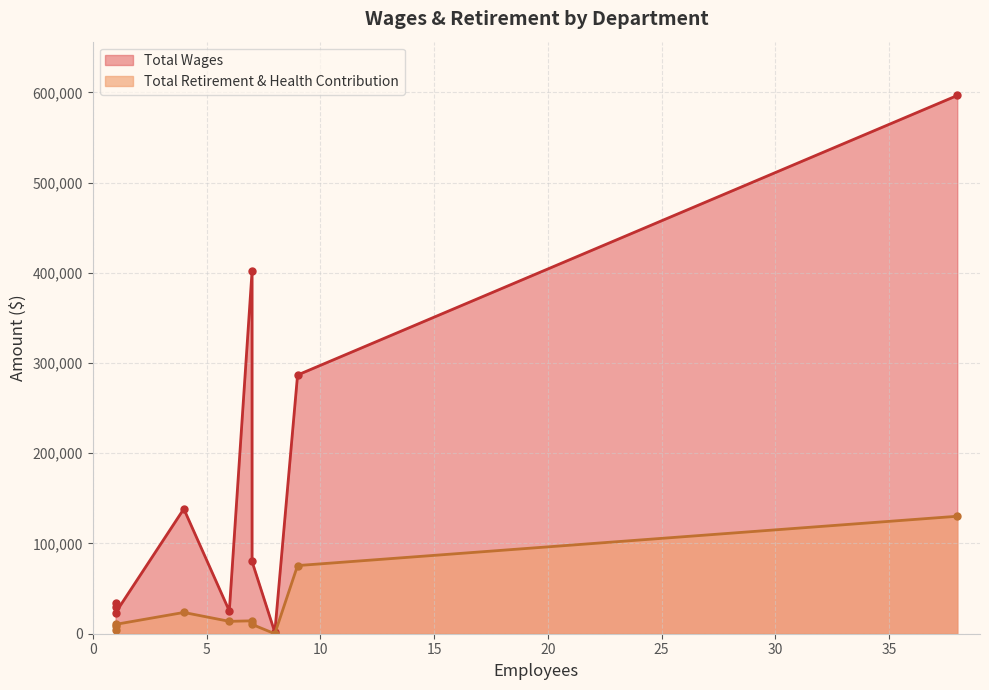

Reading left to right, list all the values displayed in this chart.

Total Wages: Child Care Services=596516	City Manager=401931	Community Development=286723	Public Works=138376	City Clerk=80045	Information Technology=33981	Human Resources=29142	City Council=25240	Finance=23245	Planning Commission=1577
Total Retirement & Health Contribution: Child Care Services=130187	City Manager=14312	Community Development=75528	Public Works=23582	City Clerk=10317	Information Technology=3946	Human Resources=8738	City Council=13722	Finance=10369	Planning Commission=0